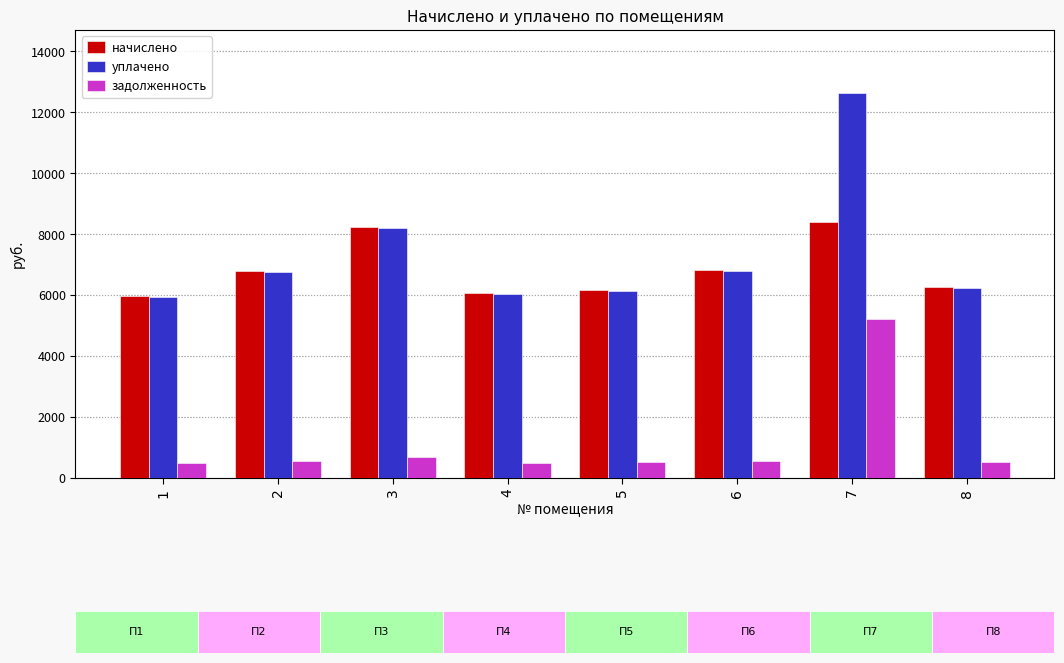

What is the sum of all задолженность values?

9063.8